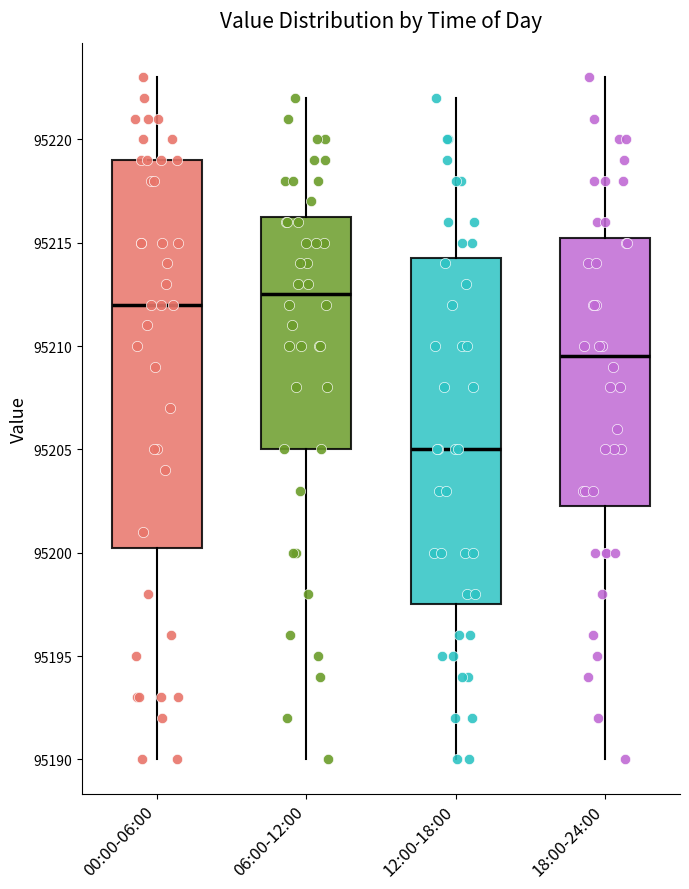

Reading left to right, read every box against the y-axis: the position of its median line, the range the box covers, and the ends of its whiskers. The values are not printed on the chart, so give them approximately, as read against the axis.

00:00-06:00: median 95212.0, box 95200.5 to 95219.0, whiskers 95190.0 to 95223.0
06:00-12:00: median 95212.5, box 95205.0 to 95216.5, whiskers 95190.0 to 95222.0
12:00-18:00: median 95205.0, box 95197.5 to 95214.5, whiskers 95190.0 to 95222.0
18:00-24:00: median 95209.5, box 95202.5 to 95215.5, whiskers 95190.0 to 95223.0